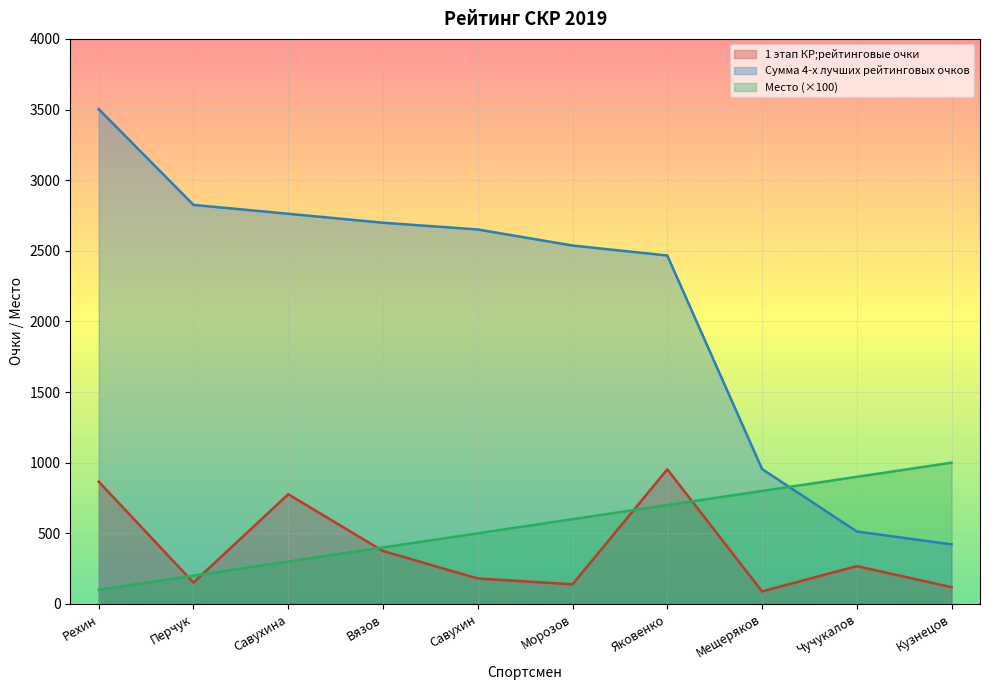

What is the value of the Сумма 4-х лучших рейтинговых очков point at the 2nd from the left?

2824.9